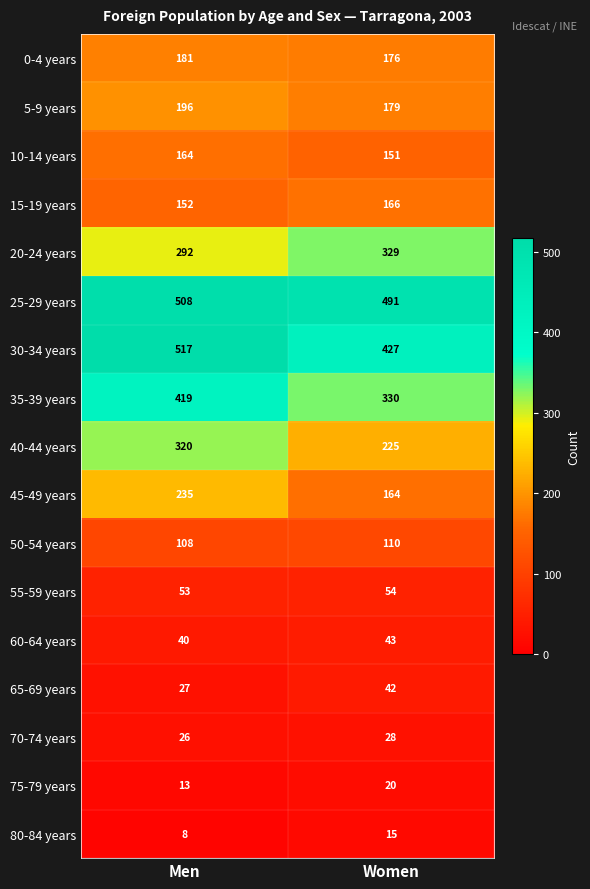

What is the greatest value displayed?

517